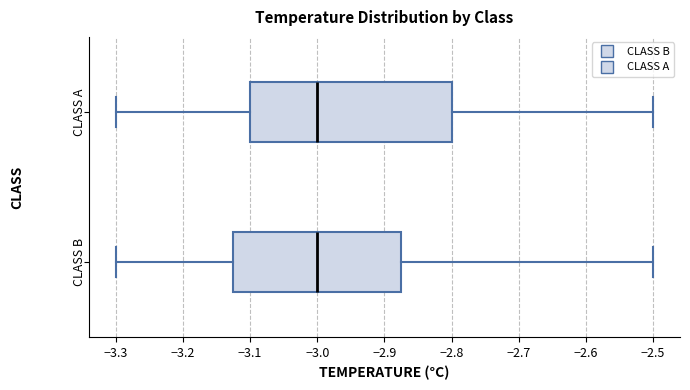

Reading bottom to top, transcribe this box plot: for each box, give where its median line is, the range the box spans, and where its two whiskers end, as read against the x-axis. The values are not printed on the chart, so give them approximately, as read against the axis.

CLASS B: median -3.00, box -3.12 to -2.87, whiskers -3.30 to -2.50
CLASS A: median -3.00, box -3.10 to -2.80, whiskers -3.30 to -2.50